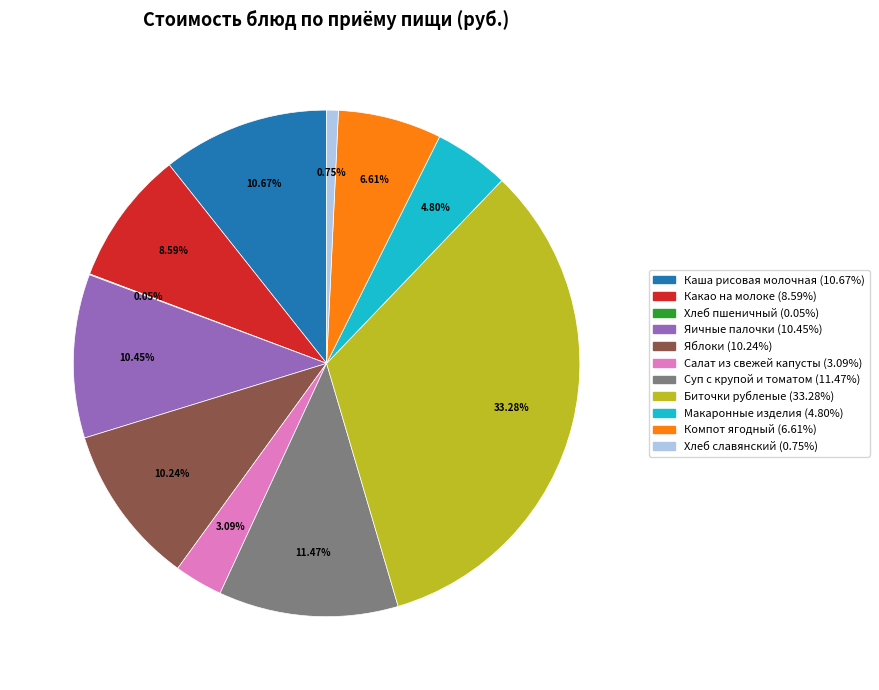

Is there any slice that represents more than half of the pie?

No